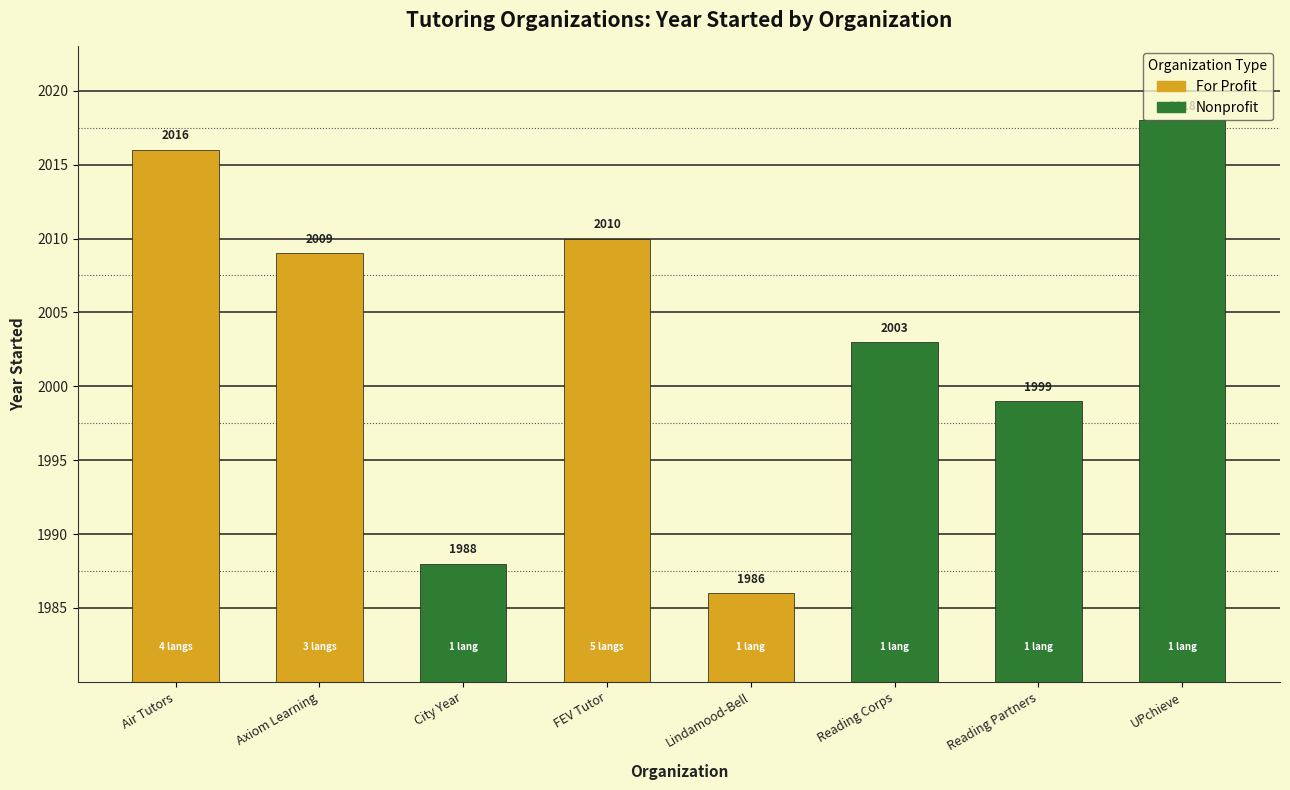

Reading left to right, what are all the values shown in this chart?

For Profit: 2016	2009	0	2010	1986	0	0	0
Nonprofit: 0	0	1988	0	0	2003	1999	2018